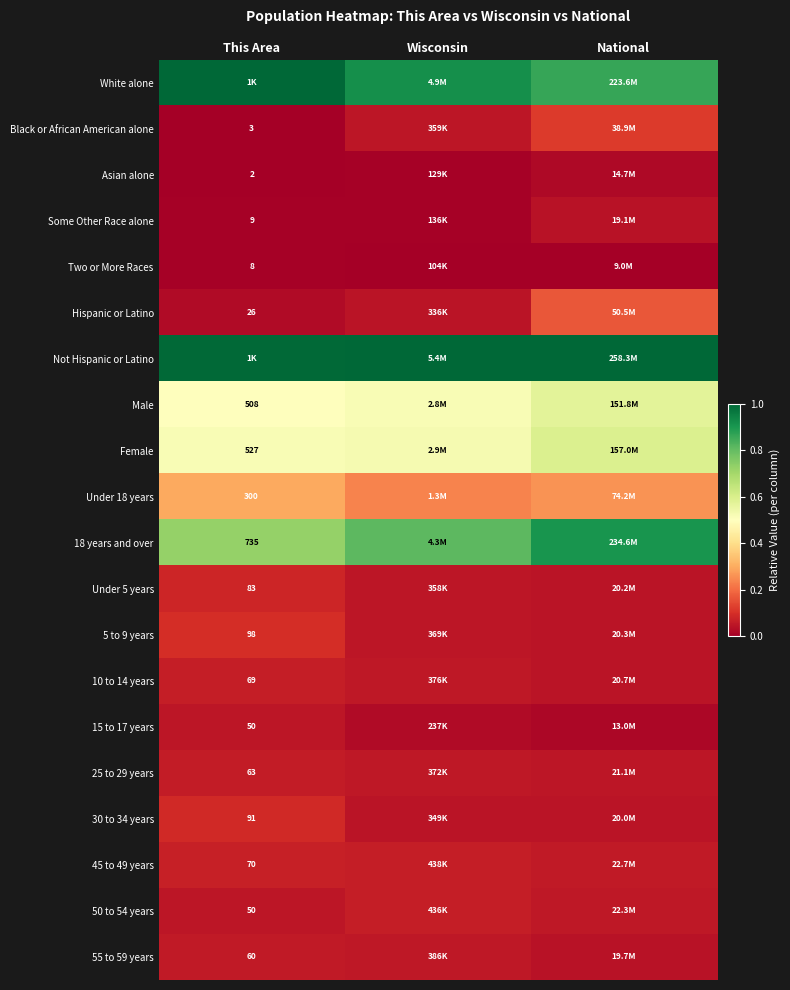

Count the Under 18 years values in the range 0 to 1.

3